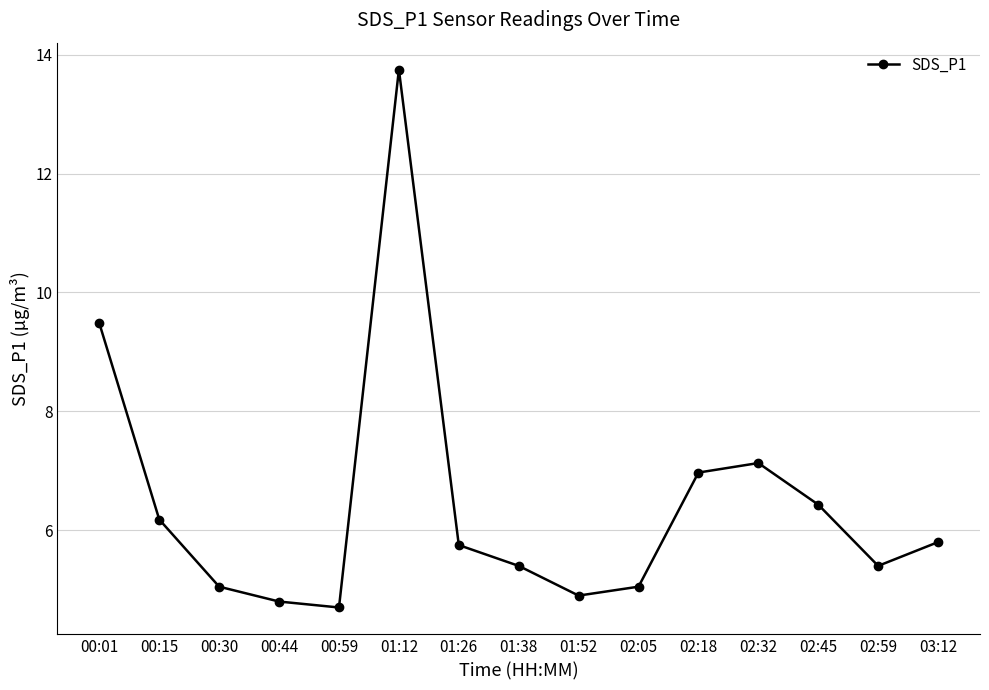

Read the value at 00:44.

4.8